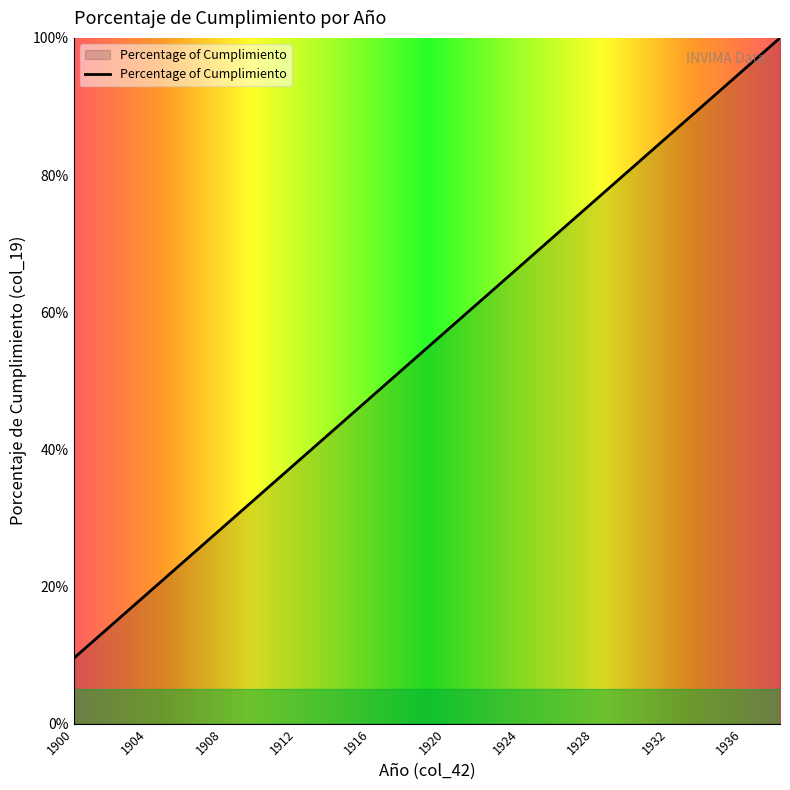

What is the difference between the maximum and minimum values?

90.5